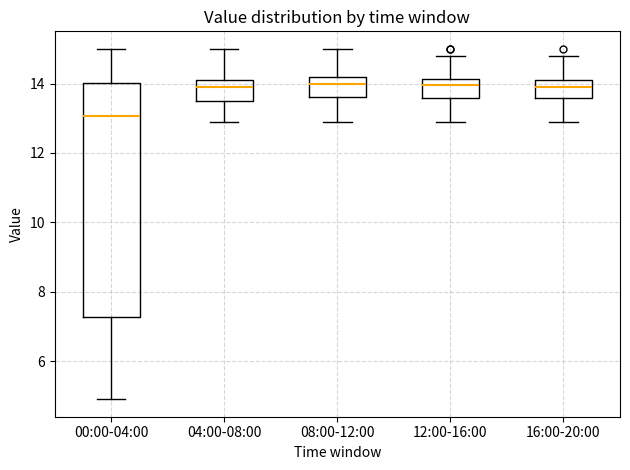

Reading left to right, transcribe this box plot: for each box, give where its median line is, the range the box spans, and where its two whiskers end, as read against the y-axis. The values are not printed on the chart, so give them approximately, as read against the axis.

00:00-04:00: median 13.0, box 7.2 to 14.0, whiskers 5.0 to 15.0
04:00-08:00: median 14.0, box 13.6 to 14.2, whiskers 13.0 to 15.0
08:00-12:00: median 14.0, box 13.6 to 14.2, whiskers 13.0 to 15.0
12:00-16:00: median 14.0, box 13.6 to 14.2, whiskers 13.0 to 14.8
16:00-20:00: median 14.0, box 13.6 to 14.2, whiskers 13.0 to 14.8